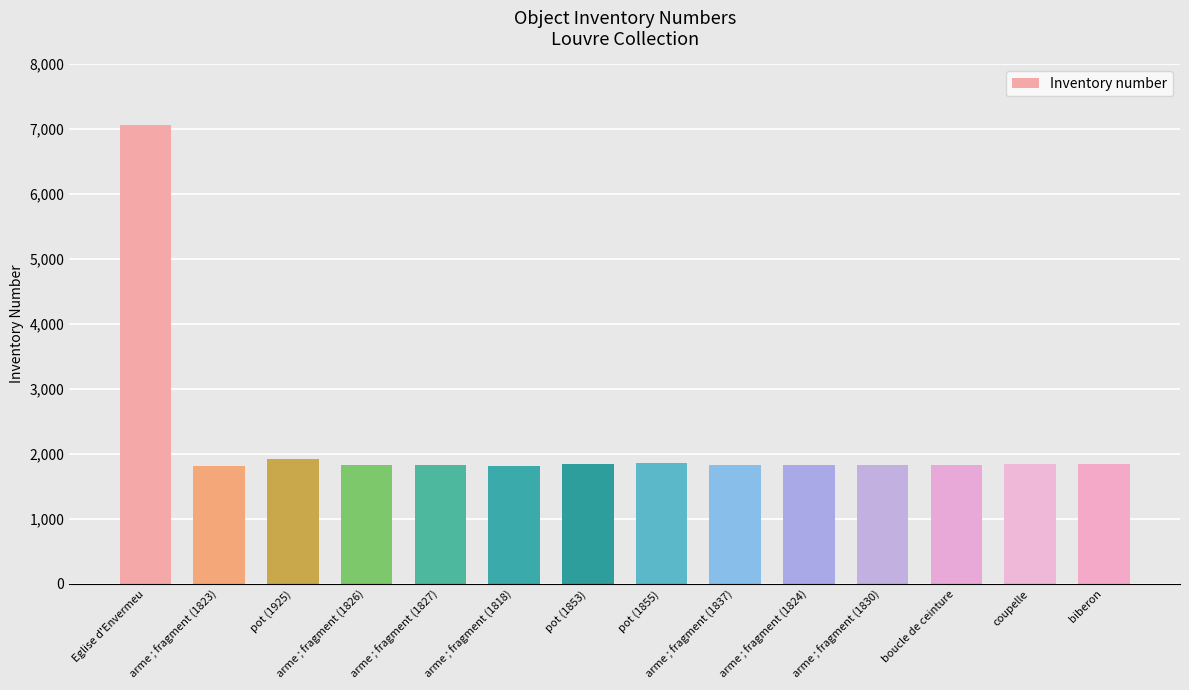

What value does the data have at pot (1855), to the nearest 50?

1850